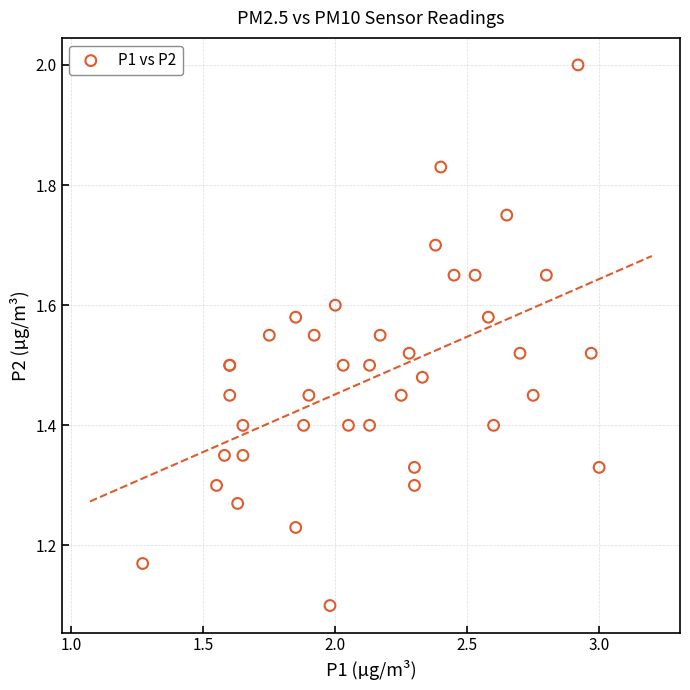

What Y value in the scatter plot is closest to 1?

1.1